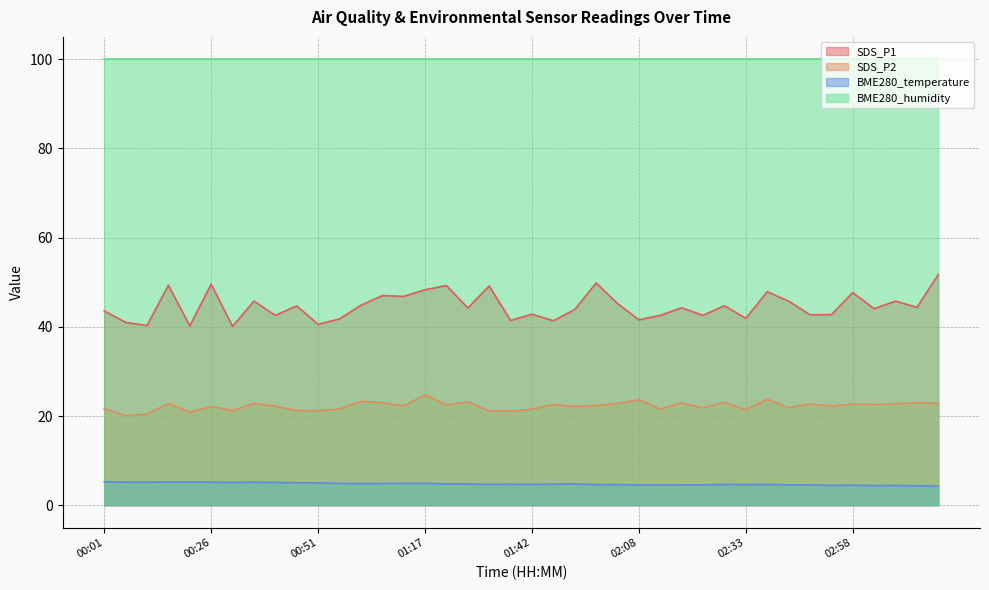

True or false: BME280_temperature and BME280_humidity intersect in this chart.

False